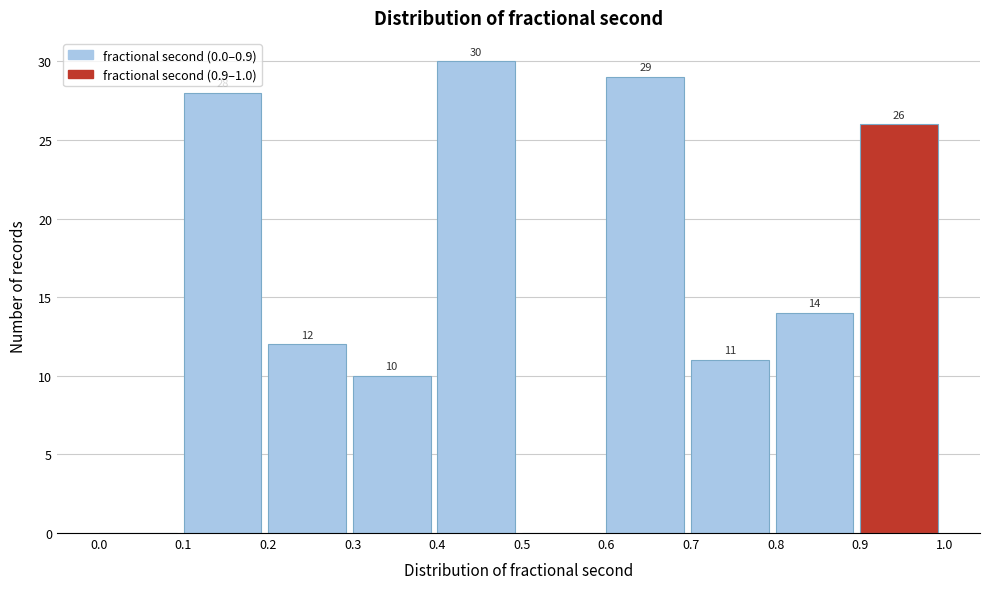

Over which range of the x-axis is the bar tallest?

0.4 to 0.5